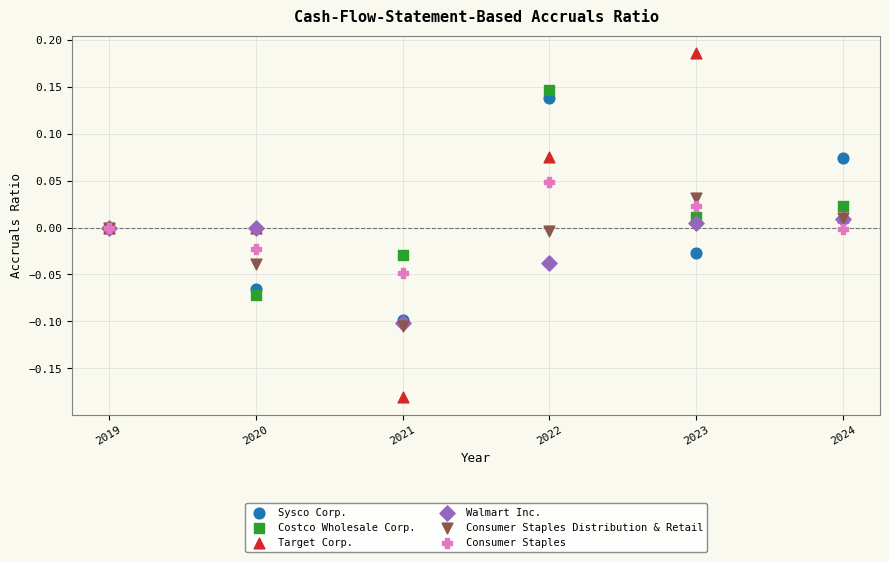

Which series reaches the minimum Y coordinate?

Target Corp.